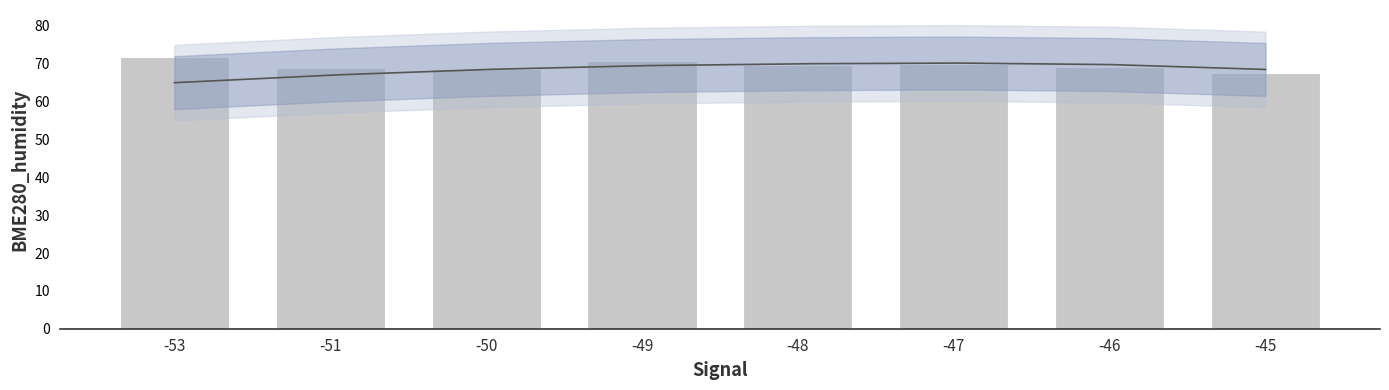

What is the difference between the maximum and minimum values?

4.2